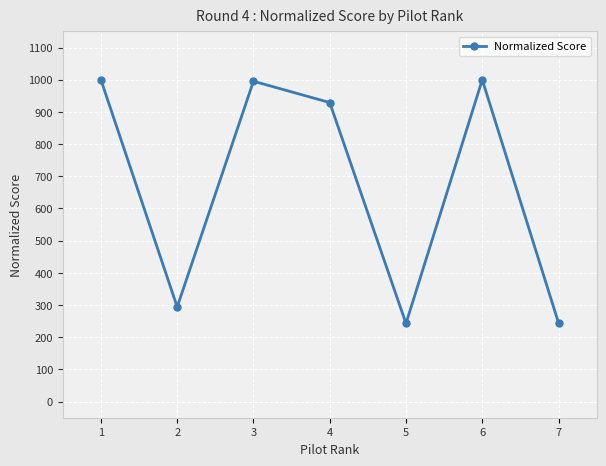

What is the ratio of the value at 4 to the value at 2?

3.2